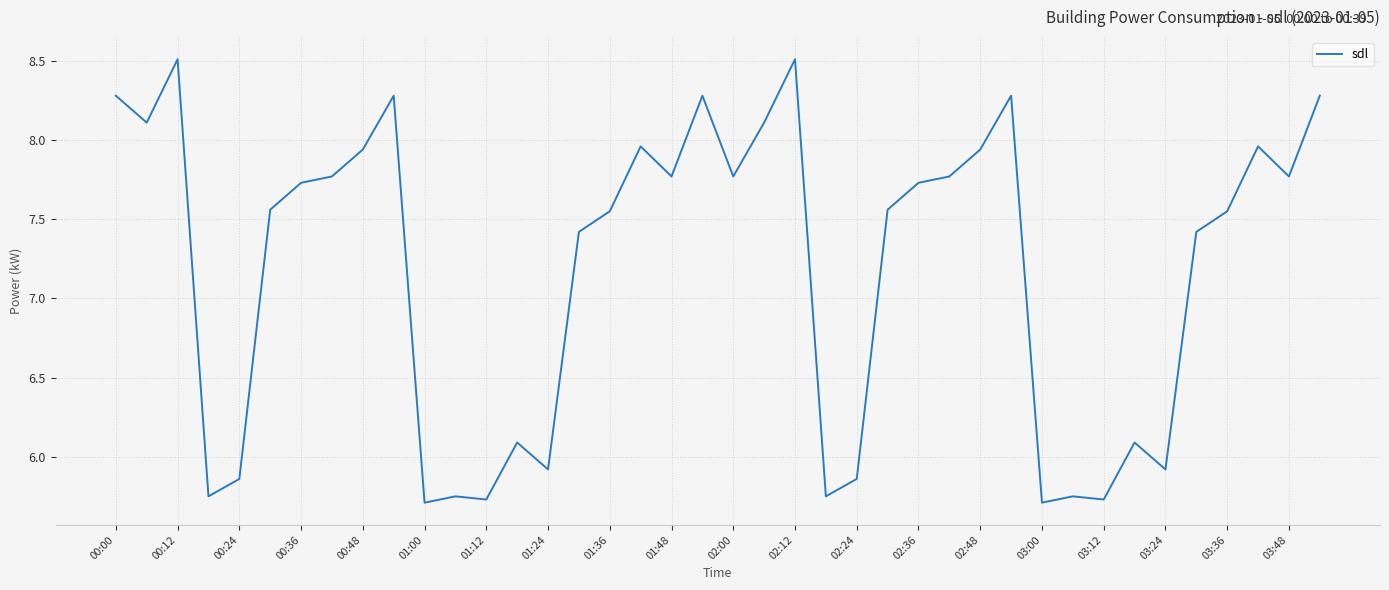

What is the difference between the maximum and minimum values?

2.8